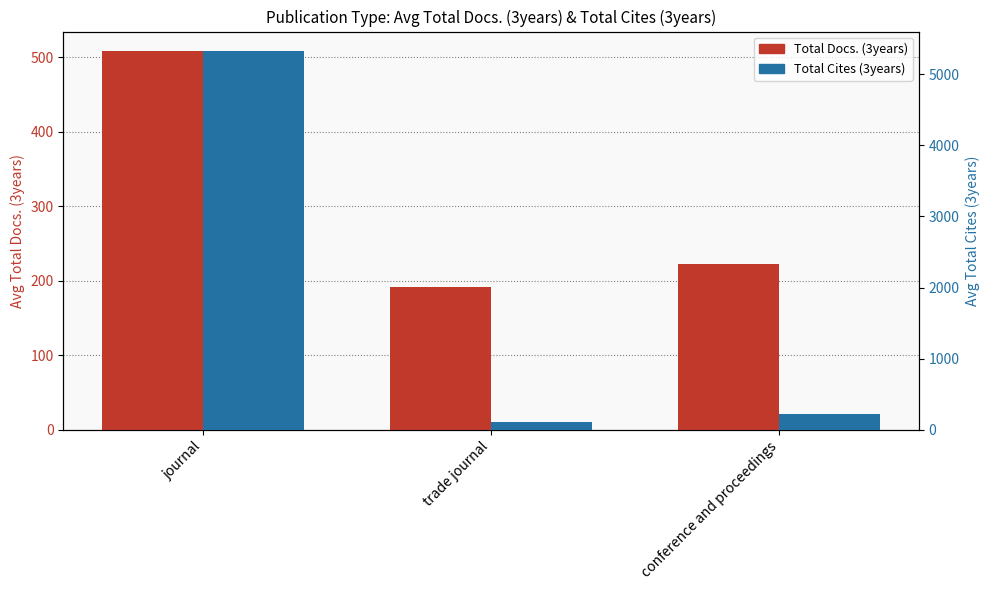

List the series in order of their overall mean, highest first.

Total Cites (3years), Total Docs. (3years)